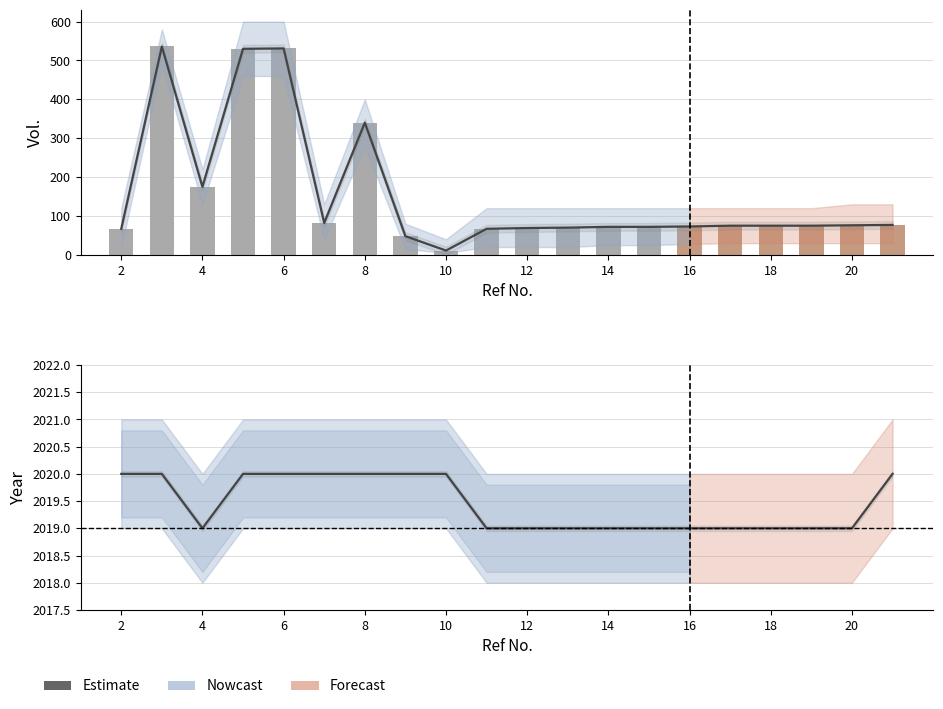

Does the chart contain any negative values?

No